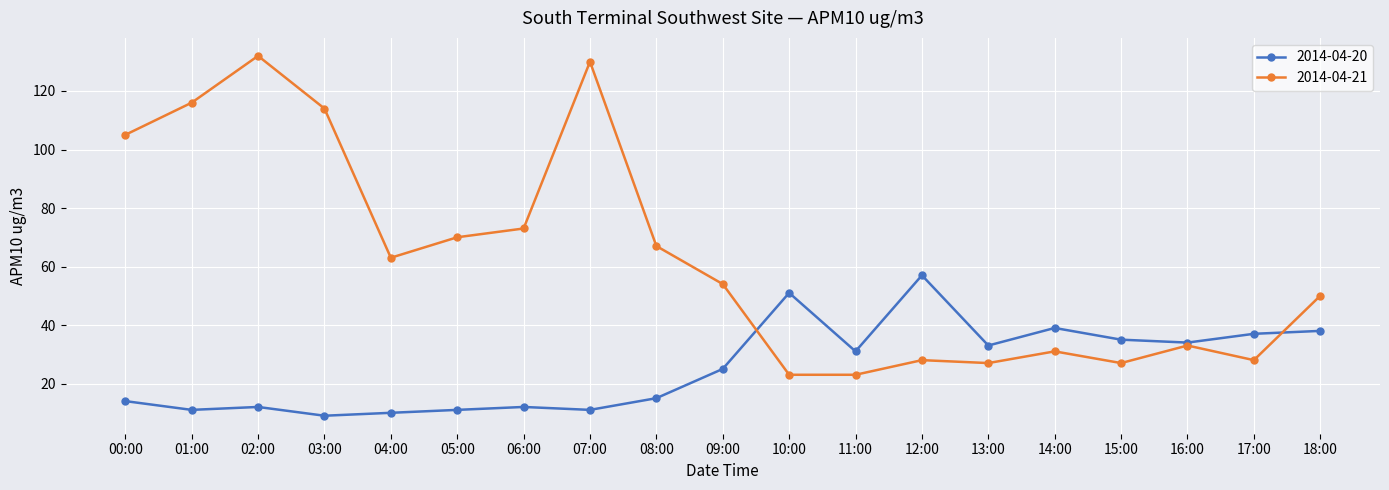

How many lines are shown in the chart?

2